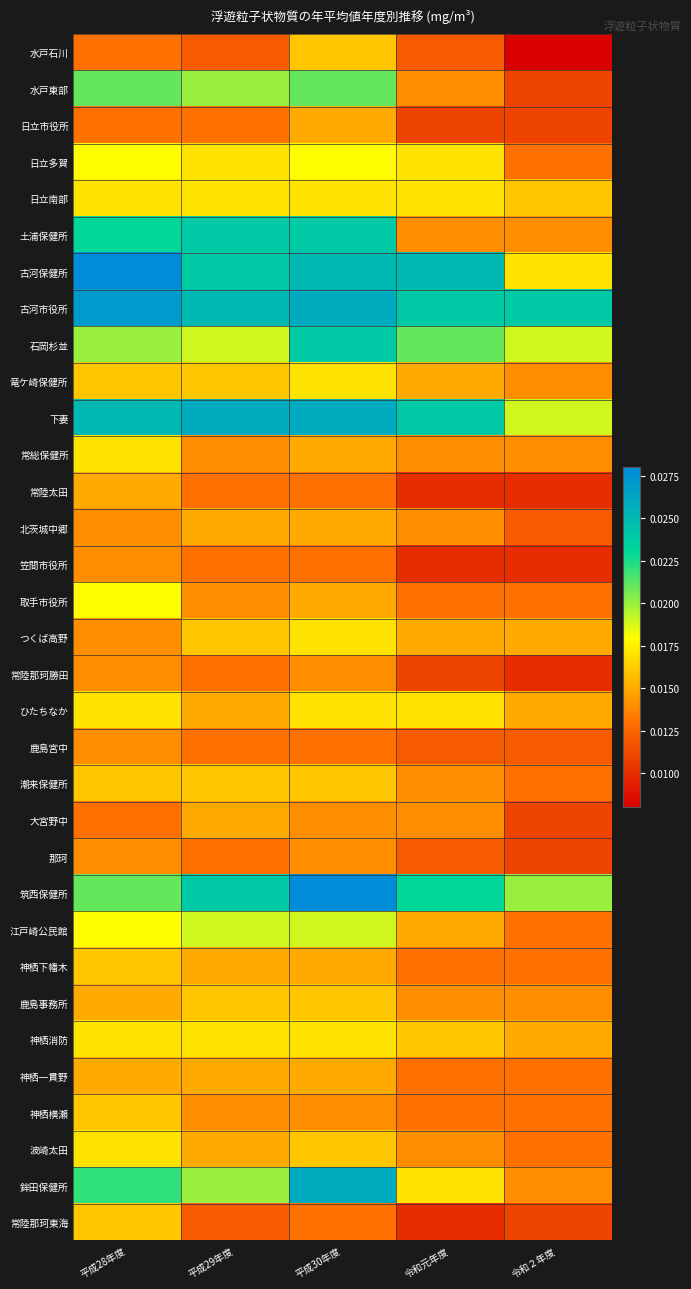

What is the total value across all series at 平成29年度?

0.6